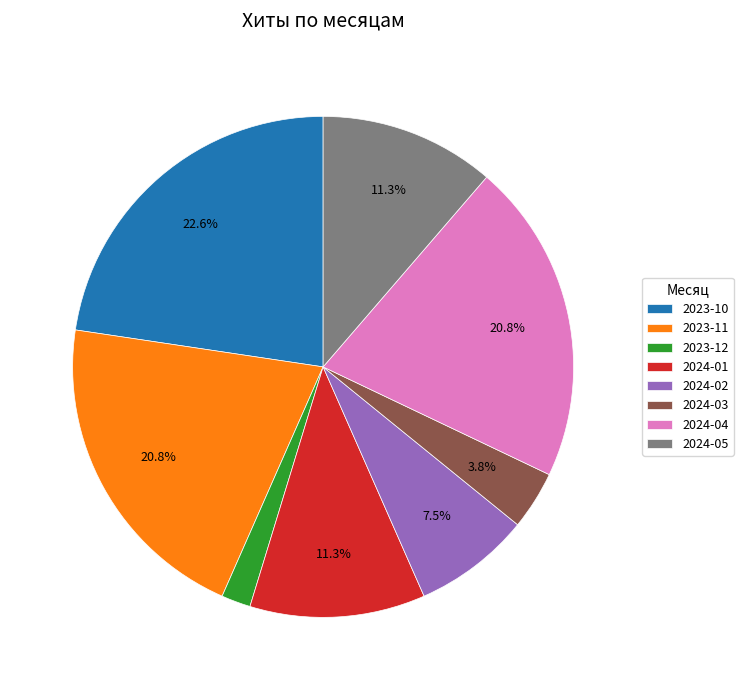

Is there any slice that represents more than half of the pie?

No